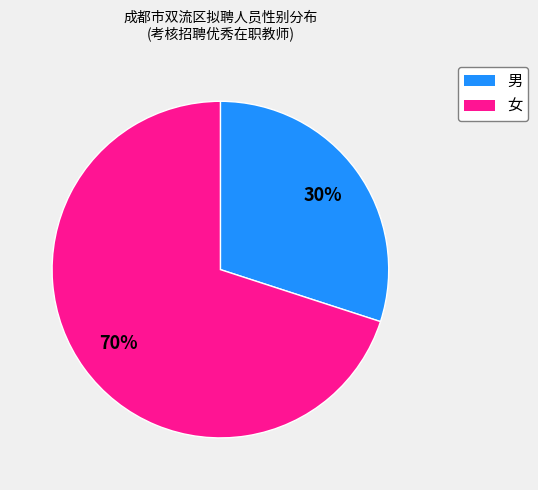

Which category has the smallest portion of the pie?

男